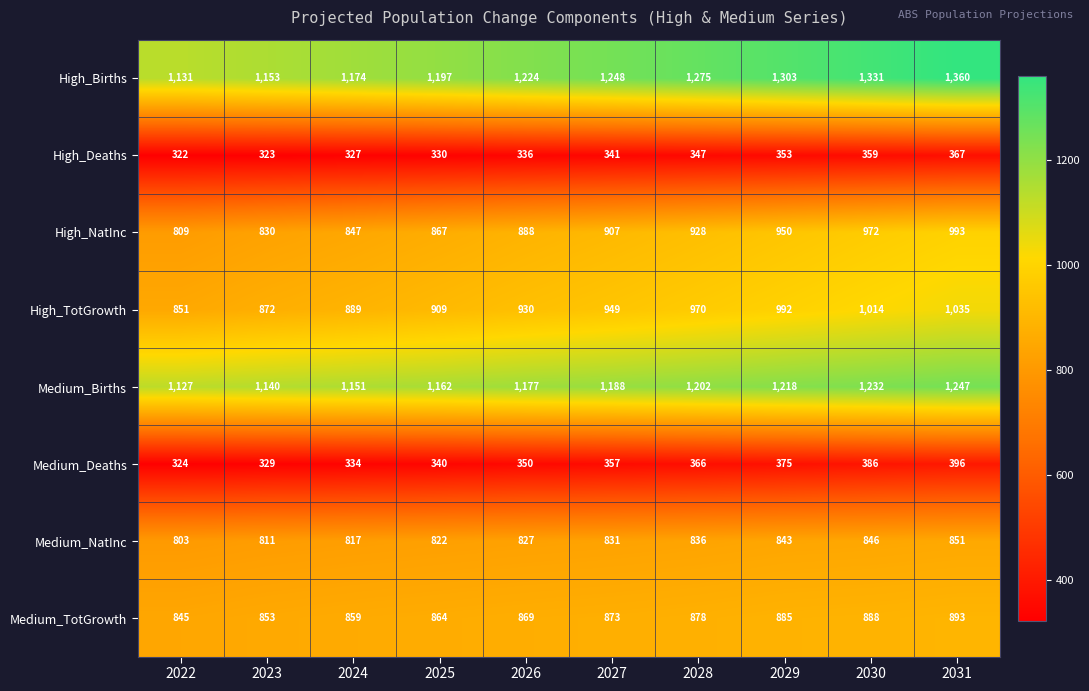

At which category is the sum across all series the highest?

2031